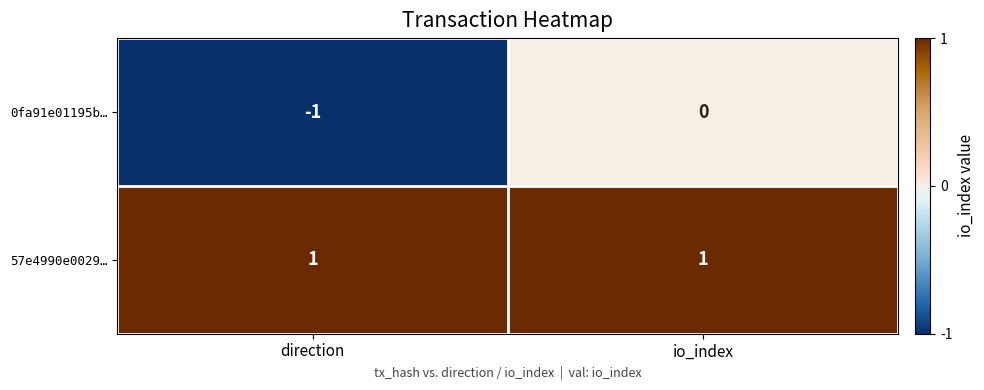

What is the greatest value displayed?

1